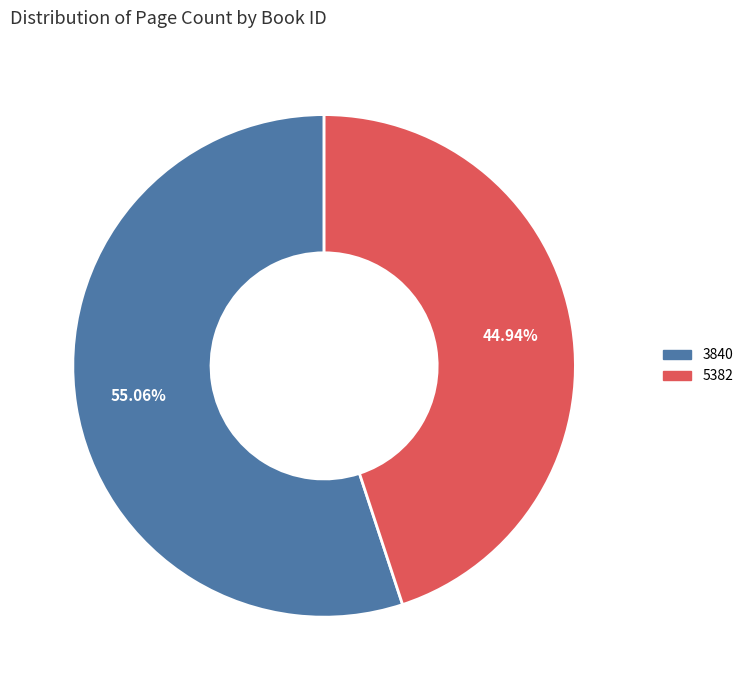

How many slices are in this pie chart?

2